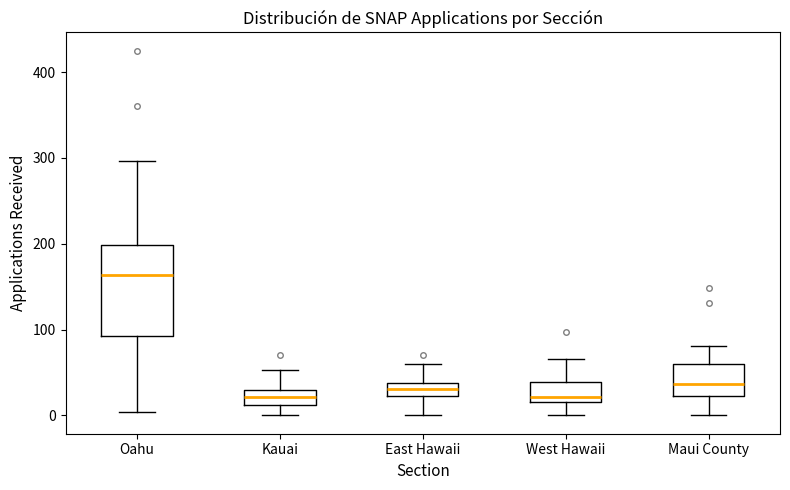

Reading left to right, read every box against the y-axis: the position of its median line, the range the box covers, and the ends of its whiskers. The values are not printed on the chart, so give them approximately, as read against the axis.

Oahu: median 160, box 90 to 200, whiskers 0 to 300
Kauai: median 20, box 10 to 30, whiskers 0 to 50
East Hawaii: median 30, box 20 to 40, whiskers 0 to 60
West Hawaii: median 20 (just above the box's lower edge), box 20 to 40, whiskers 0 to 70
Maui County: median 40, box 20 to 60, whiskers 0 to 80